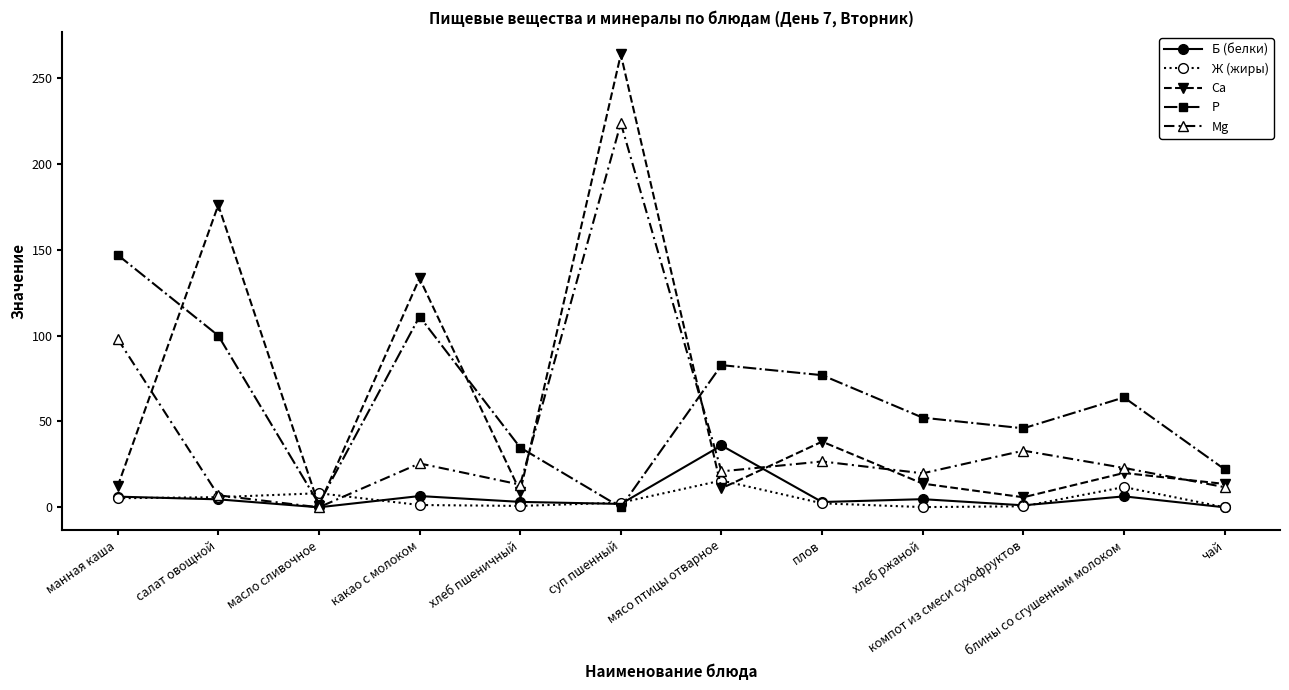

Between салат овощной and блины со сгушенным молоком, which series saw the biggest shift?

Са